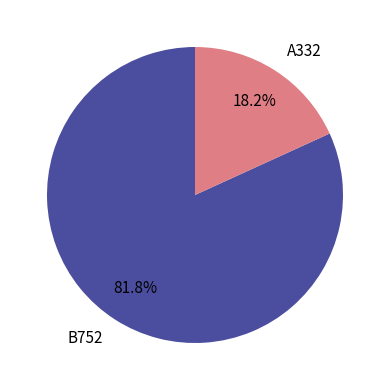

What percentage is NOT represented by B752?

18.2%